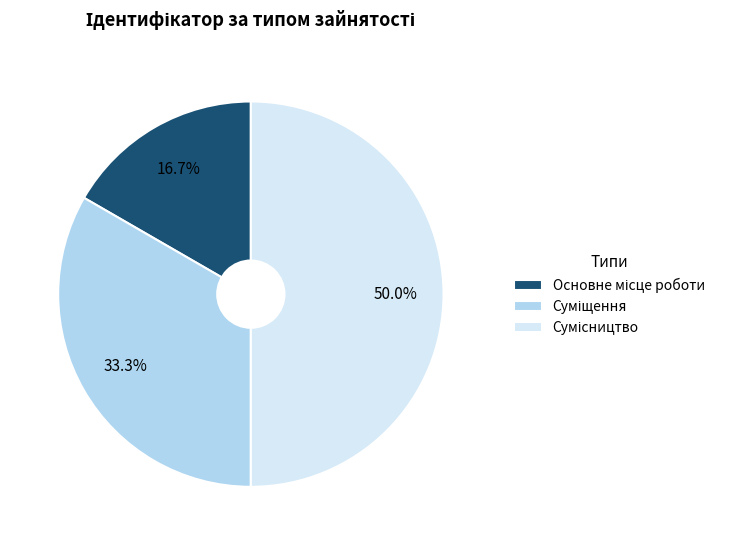

How many segments does this pie chart have?

3